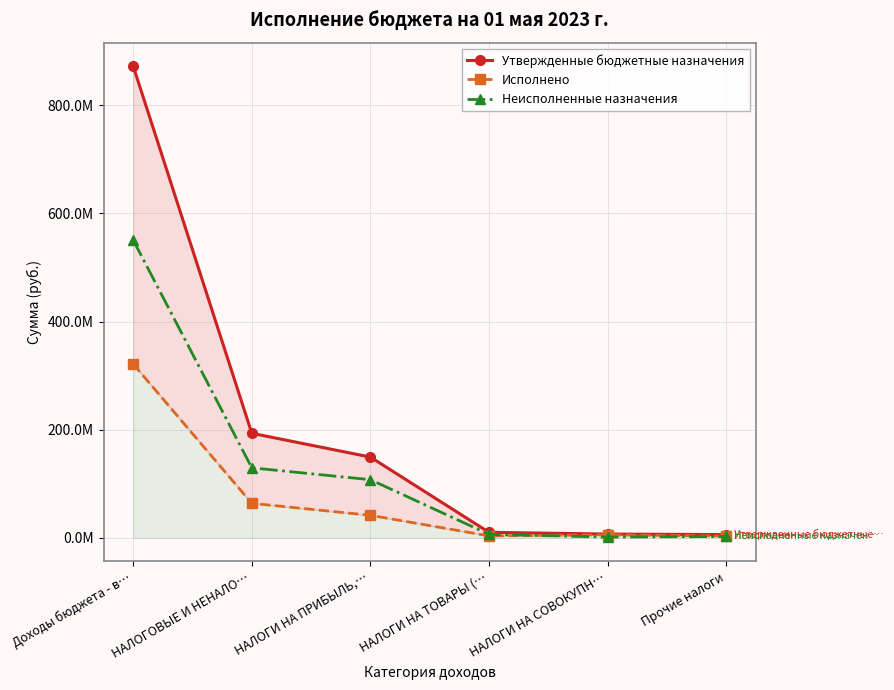

What is the total value across all series at НАЛОГОВЫЕ И НЕНАЛО…?

386889260.0